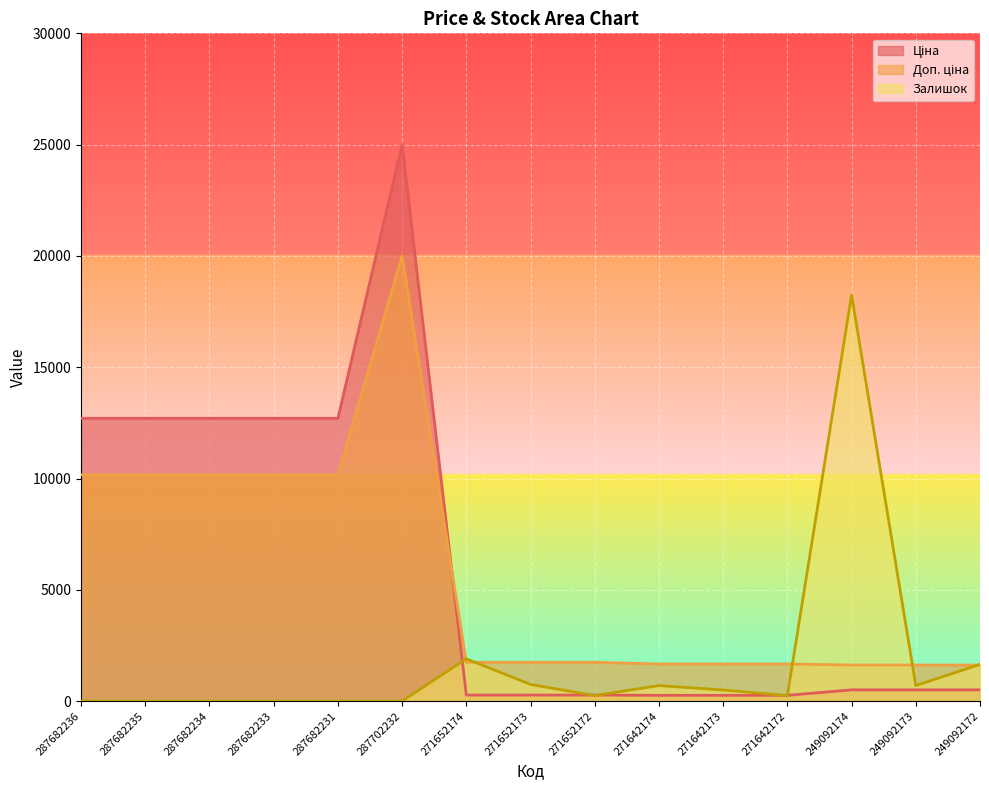

The value of Залишок at 271652174 is 469.5. True or false?

False